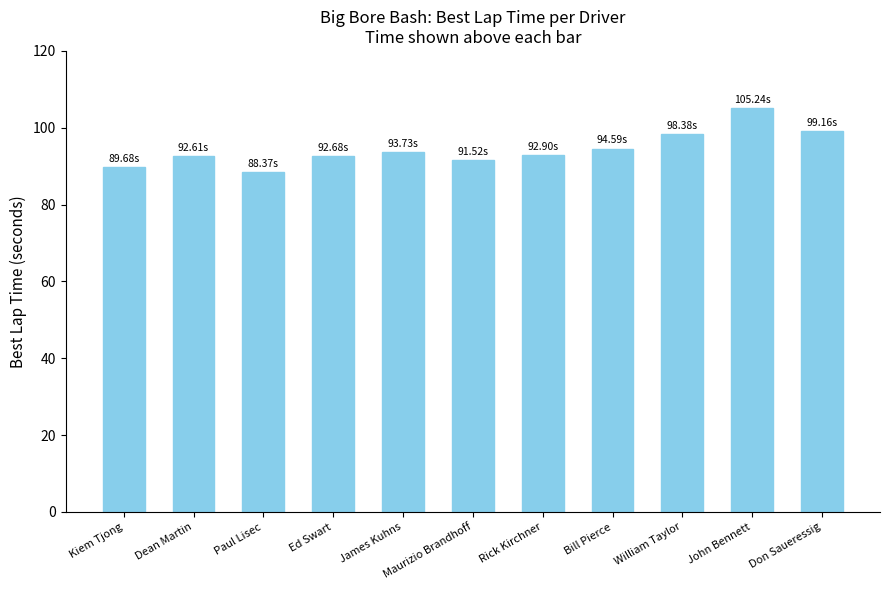

What is the label of the 1st bar from the left?

Kiem Tjong